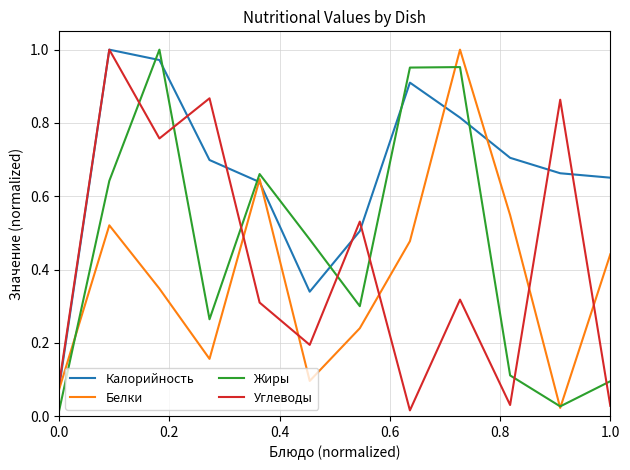

What is the sum of all Калорийность values?

8.0